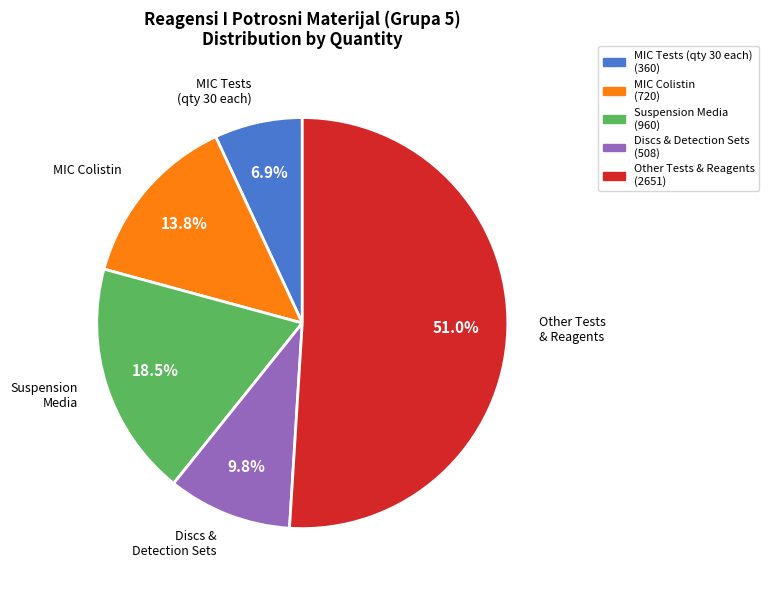

Is there a majority slice in this chart?

Yes